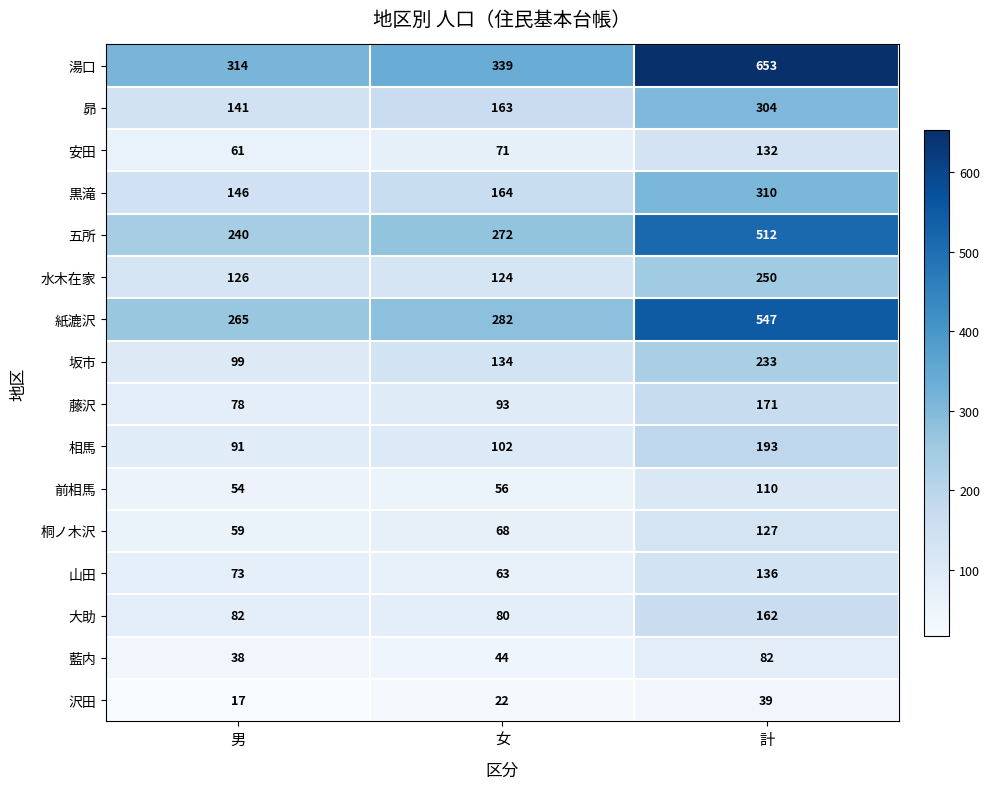

What is the spread (max minus min) of values at 男?

297